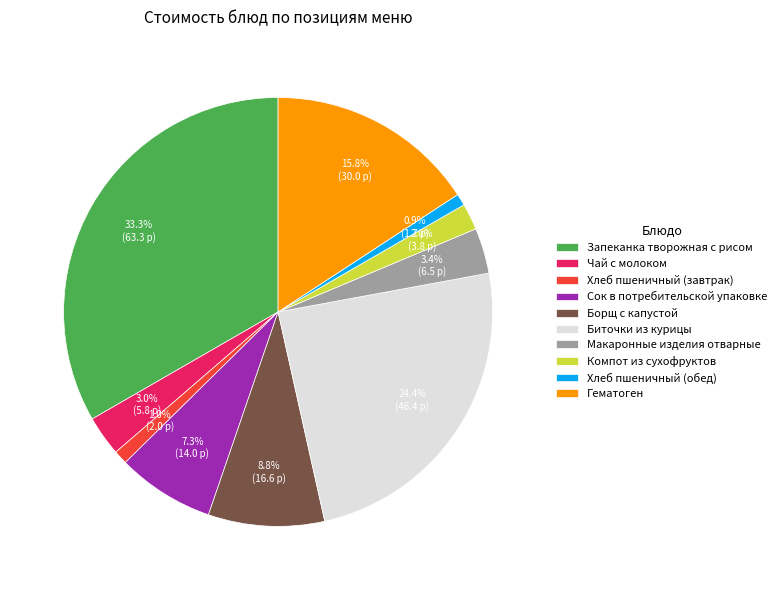

Is it true that Сок в потребительской упаковке is 7% of the pie?

True